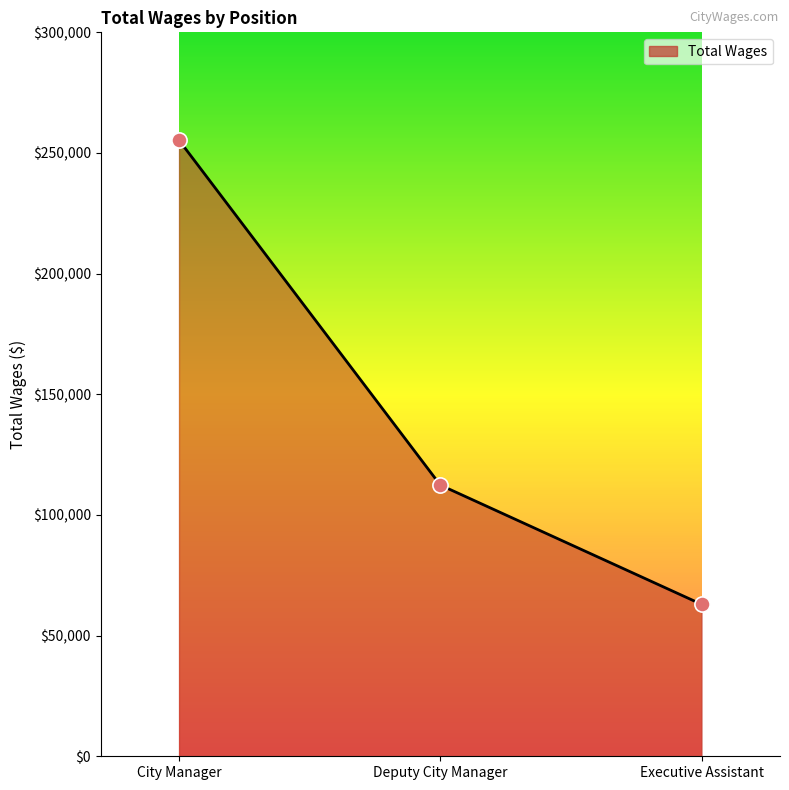

Between Deputy City Manager and City Manager, which is larger?

City Manager